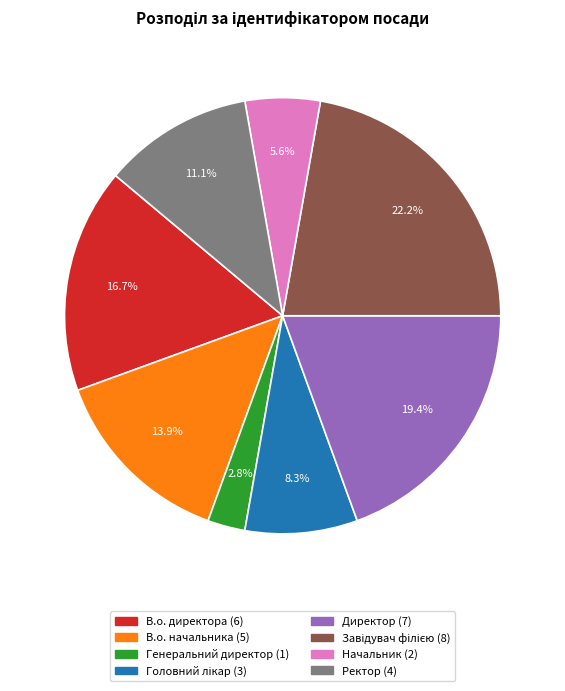

How much of the chart is everything except Директор?

80.6%